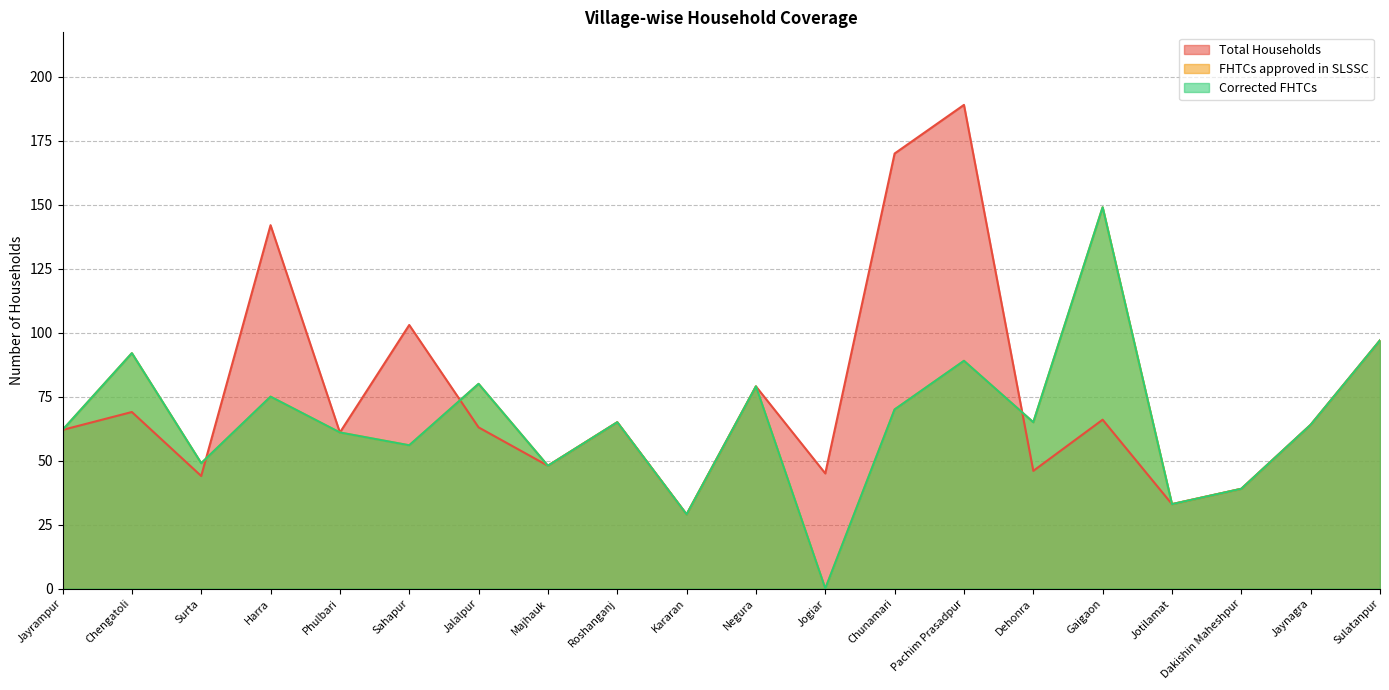

How many data points does each series have?

20